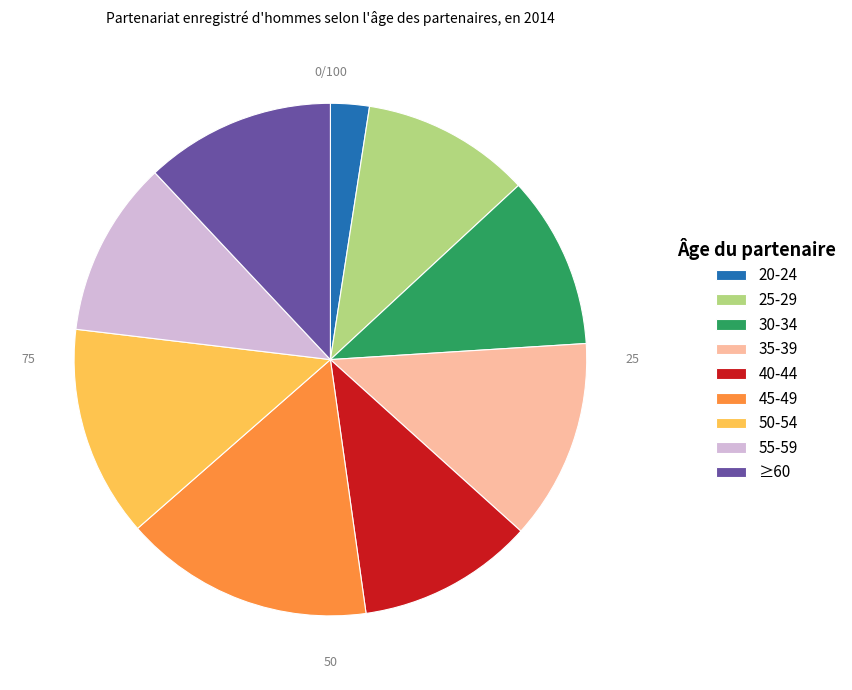

Combined, do 20-24 and 40-44 account for over 50%?

No